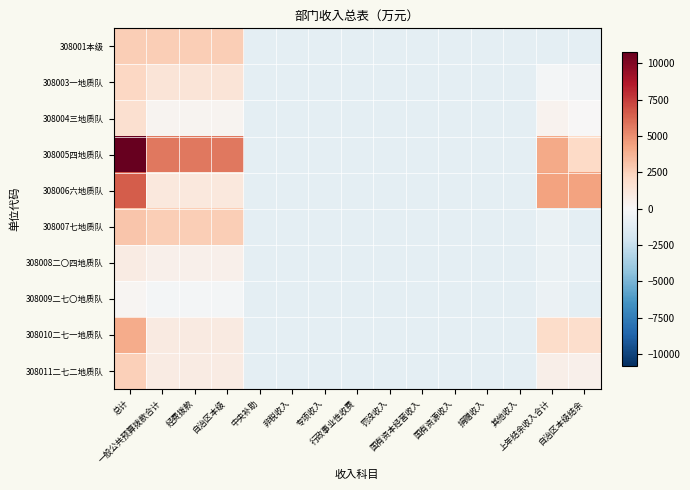

Reading right to left, what are all the values shown in this chart?

308001本级: 自治区本级结余=-1063.1	上年结余收入合计=-1063.1	其他收入=-1063.1	捐赠收入=-1063.1	国有资源收入=-1063.1	国有资本经营收入=-1063.1	罚没收入=-1063.1	行政事业性收费=-1063.1	专项收入=-1063.1	非税收入=-1063.1	中央补助=-1063.1	自治区本级=2670.8	经费拨款=2670.8	一般公共预算拨款合计=2670.8	总计=2670.8
308003一地质队: 自治区本级结余=-351.5	上年结余收入合计=-182.5	其他收入=-1063.1	捐赠收入=-1063.1	国有资源收入=-1063.1	国有资本经营收入=-1063.1	罚没收入=-1063.1	行政事业性收费=-1063.1	专项收入=-1063.1	非税收入=-1063.1	中央补助=-1063.1	自治区本级=1397.5	经费拨款=1397.5	一般公共预算拨款合计=1397.5	总计=2278.1
308004三地质队: 自治区本级结余=83.7	上年结余收入合计=363.7	其他收入=-1063.1	捐赠收入=-1063.1	国有资源收入=-1063.1	国有资本经营收入=-1063.1	罚没收入=-1063.1	行政事业性收费=-1063.1	专项收入=-1063.1	非税收入=-1063.1	中央补助=-1063.1	自治区本级=328.1	经费拨款=328.1	一般公共预算拨款合计=328.1	总计=1754.9
308005四地质队: 自治区本级结余=2122.2	上年结余收入合计=4086.9	其他收入=-1063.1	捐赠收入=-1063.1	国有资源收入=-1063.1	国有资本经营收入=-1063.1	罚没收入=-1063.1	行政事业性收费=-1063.1	专项收入=-1063.1	非税收入=-1063.1	中央补助=-1063.1	自治区本级=5662.2	经费拨款=5662.2	一般公共预算拨款合计=5662.2	总计=10812.3
308006六地质队: 自治区本级结余=4330.3	上年结余收入合计=4388.9	其他收入=-1063.1	捐赠收入=-1063.1	国有资源收入=-1063.1	国有资本经营收入=-1063.1	罚没收入=-1063.1	行政事业性收费=-1063.1	专项收入=-1063.1	非税收入=-1063.1	中央补助=-1063.1	自治区本级=1128.0	经费拨款=1128.0	一般公共预算拨款合计=1128.0	总计=6580.1
308007七地质队: 自治区本级结余=-1063.1	上年结余收入合计=-680.6	其他收入=-1063.1	捐赠收入=-1063.1	国有资源收入=-1063.1	国有资本经营收入=-1063.1	罚没收入=-1063.1	行政事业性收费=-1063.1	专项收入=-1063.1	非税收入=-1063.1	中央补助=-1063.1	自治区本级=2648.1	经费拨款=2648.1	一般公共预算拨款合计=2648.1	总计=3030.7
308008二〇四地质队: 自治区本级结余=-796.1	上年结余收入合计=-706.1	其他收入=-1063.1	捐赠收入=-1063.1	国有资源收入=-1063.1	国有资本经营收入=-1063.1	罚没收入=-1063.1	行政事业性收费=-1063.1	专项收入=-1063.1	非税收入=-1063.1	中央补助=-1063.1	自治区本级=527.2	经费拨款=527.2	一般公共预算拨款合计=527.2	总计=884.2
308009二七〇地质队: 自治区本级结余=-1063.1	上年结余收入合计=-664.3	其他收入=-1063.1	捐赠收入=-1063.1	国有资源收入=-1063.1	国有资本经营收入=-1063.1	罚没收入=-1063.1	行政事业性收费=-1063.1	专项收入=-1063.1	非税收入=-1063.1	中央补助=-1063.1	自治区本级=-220.8	经费拨款=-220.8	一般公共预算拨款合计=-220.8	总计=178.0
308010二七一地质队: 自治区本级结余=1916.5	上年结余收入合计=1950.1	其他收入=-1063.1	捐赠收入=-1063.1	国有资源收入=-1063.1	国有资本经营收入=-1063.1	罚没收入=-1063.1	行政事业性收费=-1063.1	专项收入=-1063.1	非税收入=-1063.1	中央补助=-1063.1	自治区本级=1005.9	经费拨款=1005.9	一般公共预算拨款合计=1005.9	总计=4019.1
308011二七二地质队: 自治区本级结余=570.5	上年结余收入合计=598.5	其他收入=-1063.1	捐赠收入=-1063.1	国有资源收入=-1063.1	国有资本经营收入=-1063.1	罚没收入=-1063.1	行政事业性收费=-1063.1	专项收入=-1063.1	非税收入=-1063.1	中央补助=-1063.1	自治区本级=898.3	经费拨款=898.3	一般公共预算拨款合计=898.3	总计=2560.0